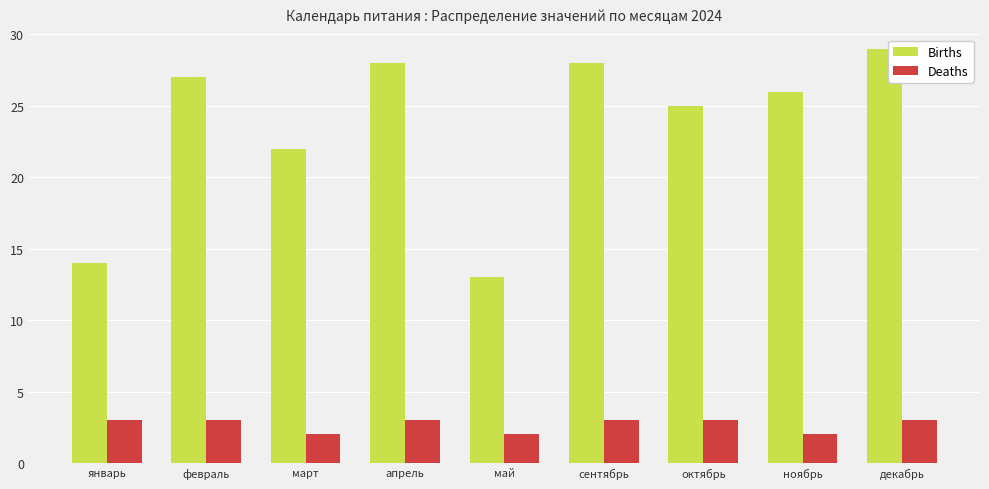

Reading right to left, what are all the values shown in this chart?

Births: декабрь=29	ноябрь=26	октябрь=25	сентябрь=28	май=13	апрель=28	март=22	февраль=27	январь=14
Deaths: декабрь=3	ноябрь=2	октябрь=3	сентябрь=3	май=2	апрель=3	март=2	февраль=3	январь=3